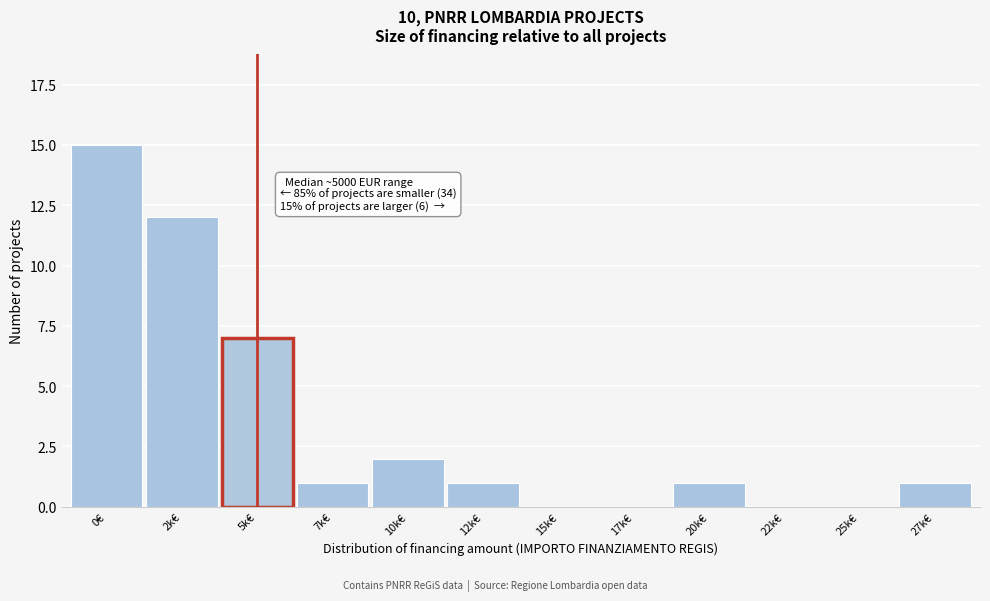

Reading left to right, transcribe all the data shown in this chart.

0€=15	2k€=12	5k€=7	7k€=1	10k€=2	12k€=1	15k€=0	17k€=0	20k€=1	22k€=0	25k€=0	27k€=1